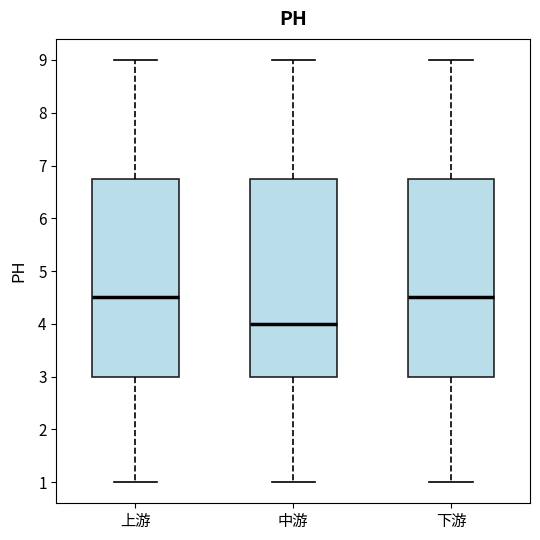

Reading left to right, read every box against the y-axis: the position of its median line, the range the box covers, and the ends of its whiskers. The values are not printed on the chart, so give them approximately, as read against the axis.

上游: median 4.5, box 3.0 to 6.8, whiskers 1.0 to 9.0
中游: median 4.0, box 3.0 to 6.8, whiskers 1.0 to 9.0
下游: median 4.5, box 3.0 to 6.8, whiskers 1.0 to 9.0